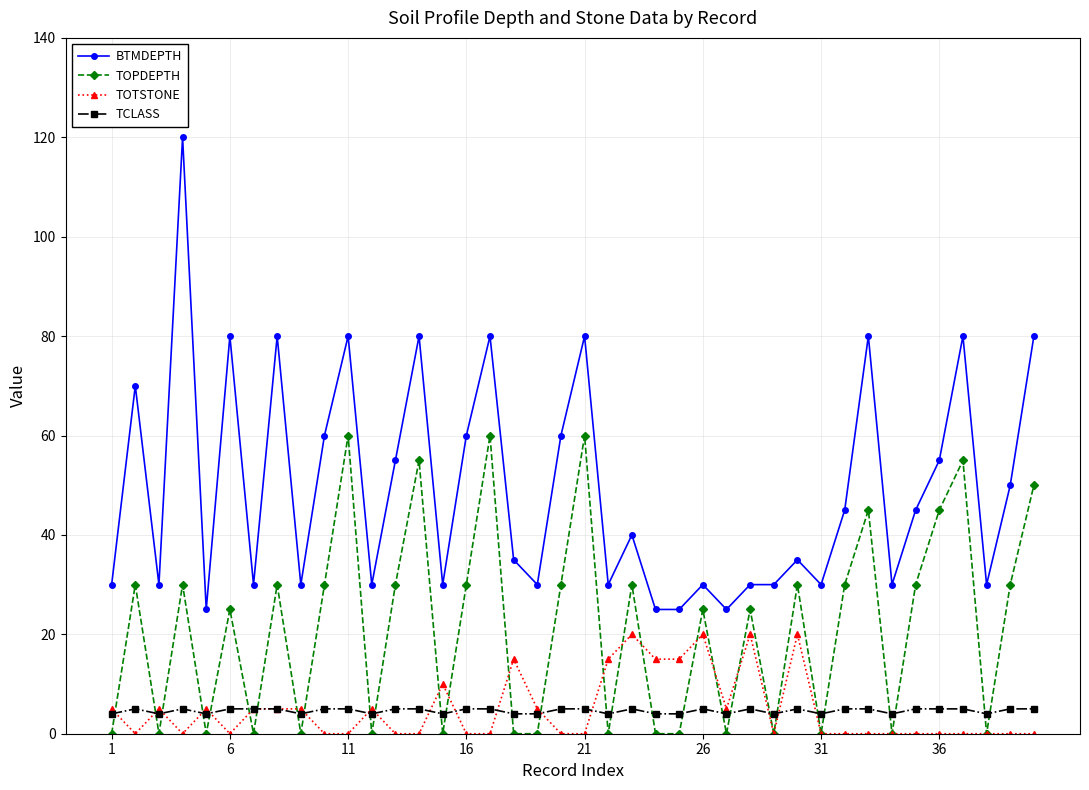

Rank the series by their maximum value, from highest to lowest.

BTMDEPTH, TOPDEPTH, TOTSTONE, TCLASS